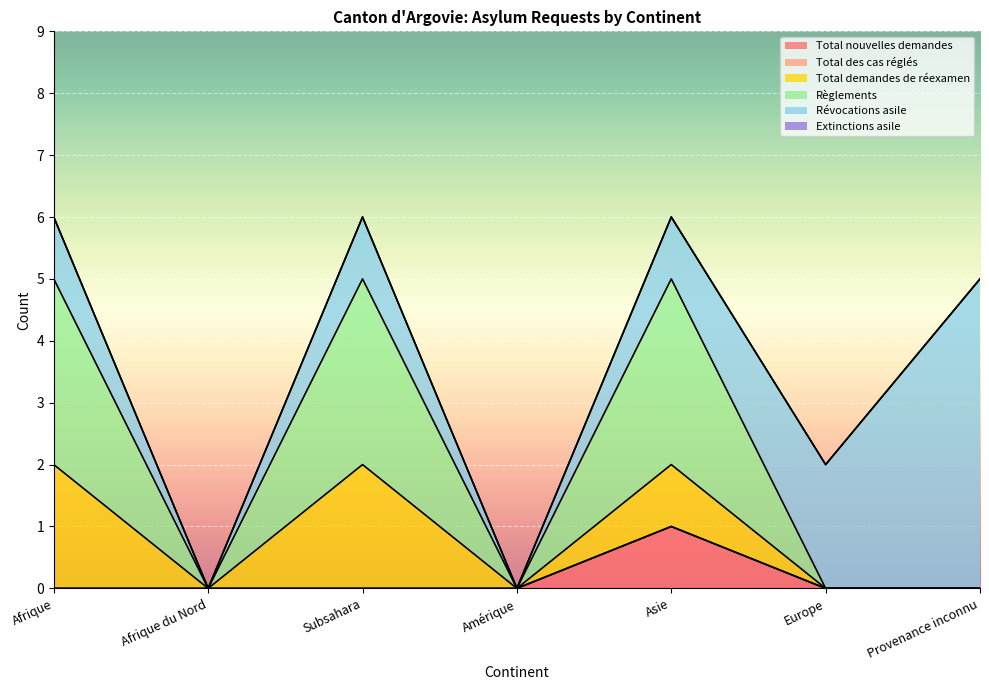

True or false: Total des cas réglés and Total nouvelles demandes cross at least once.

False